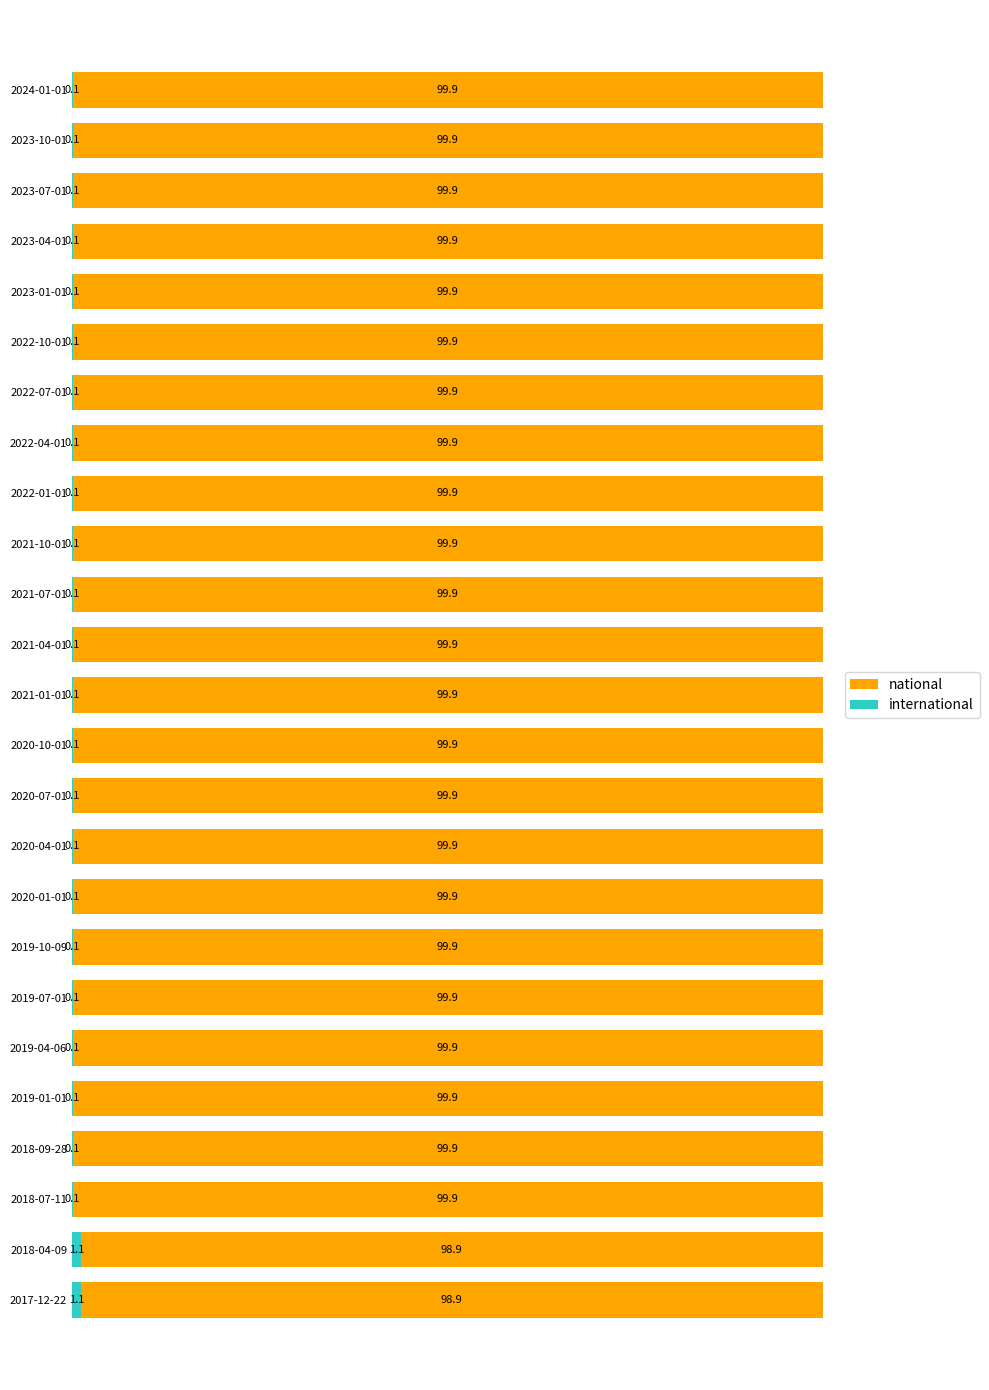

What is the total value across all series at 2023-04-01?

100.0